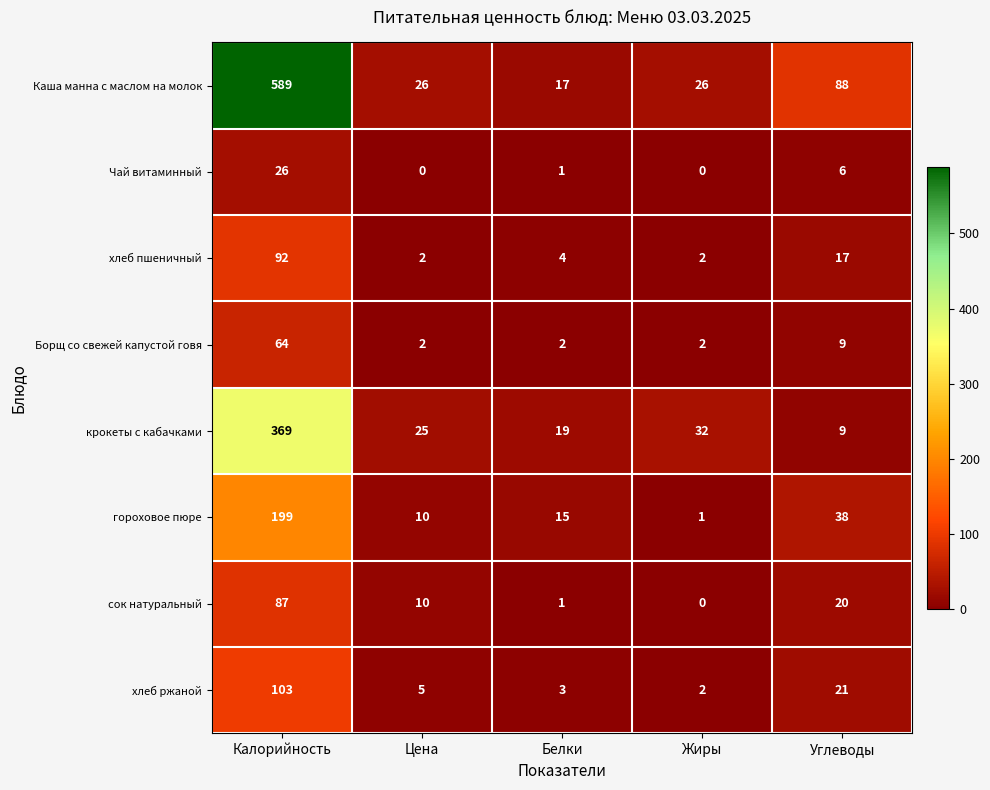

What is the difference between the maximum and minimum values in the Каша манна с маслом на молок series?

572